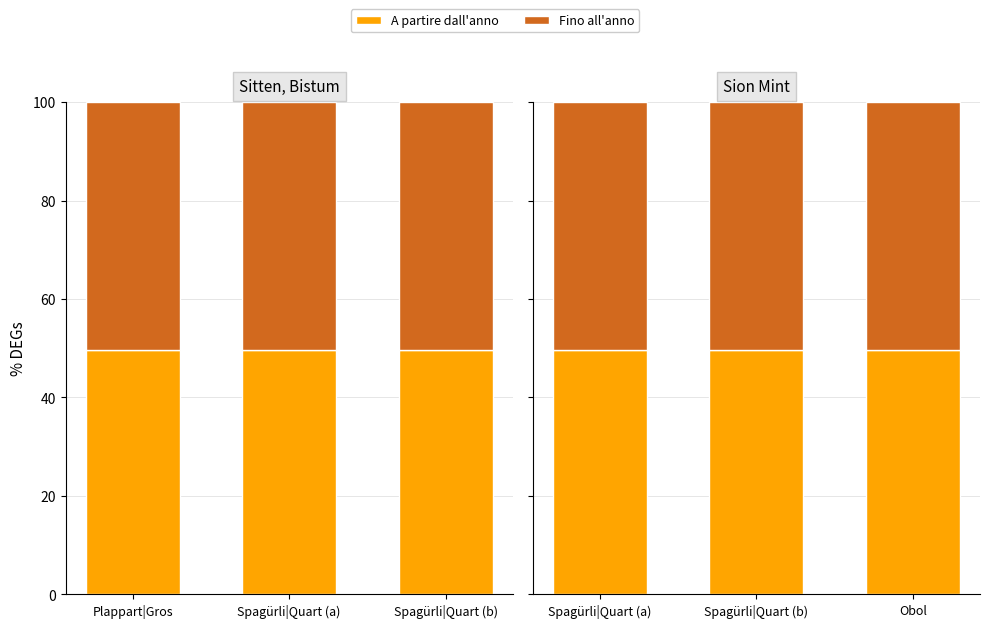

How many bars are there in each group?

2